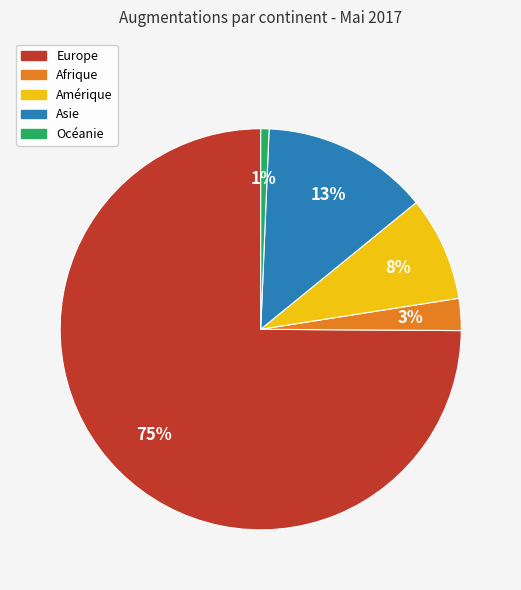

Which category has the smallest portion of the pie?

Océanie